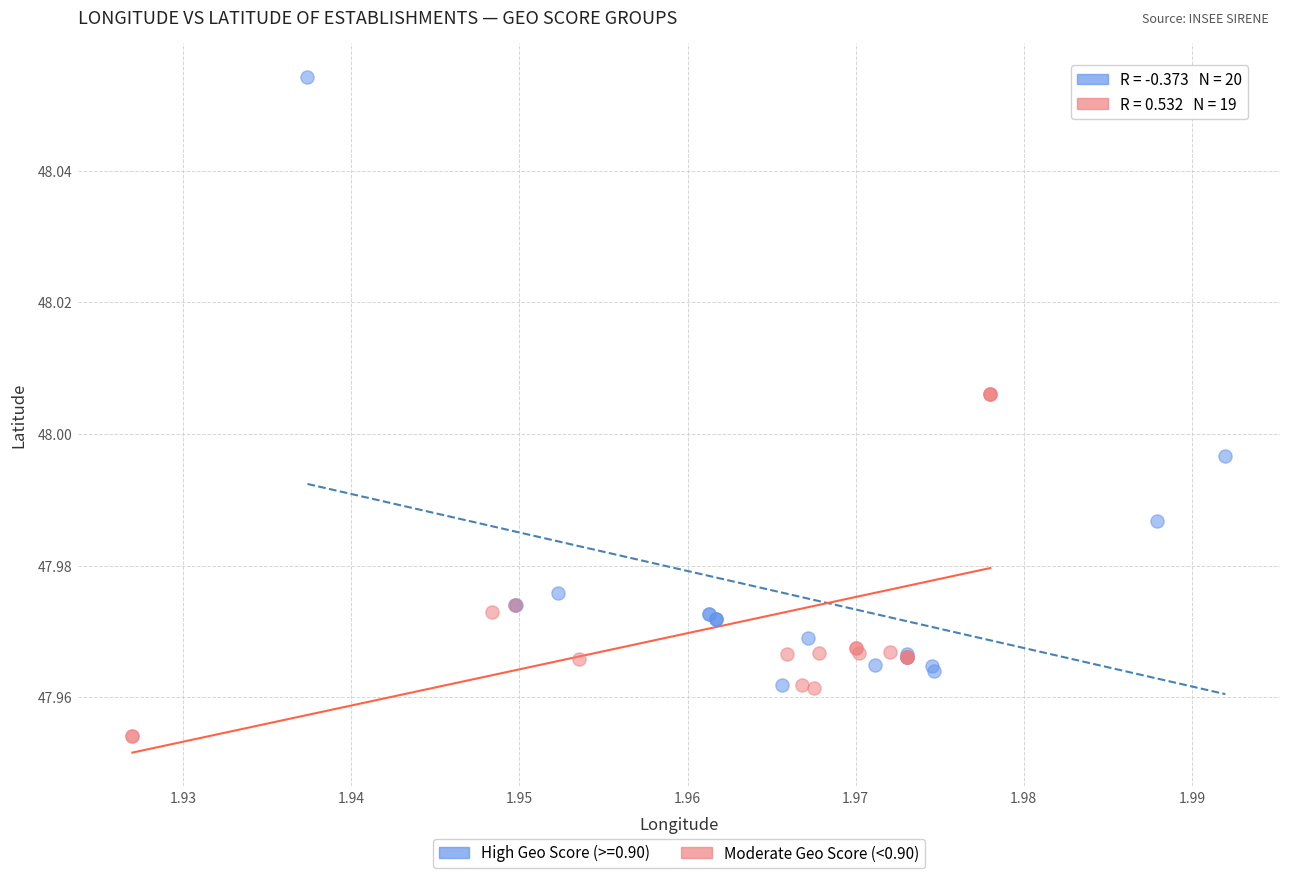

Which series reaches the minimum Y coordinate?

Moderate Geo Score (<0.90)